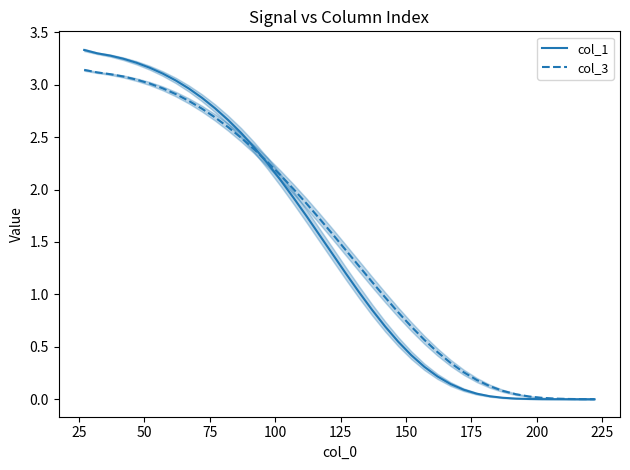

What is the label of the 7th point from the left?

150